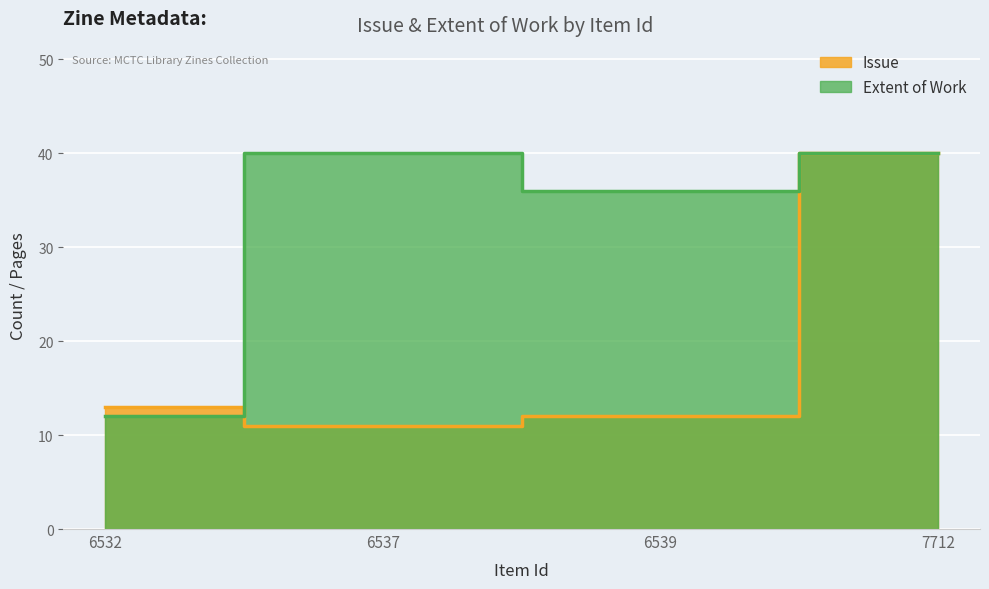

Rank the categories by Issue value from lowest to highest.

6537, 6539, 6532, 7712